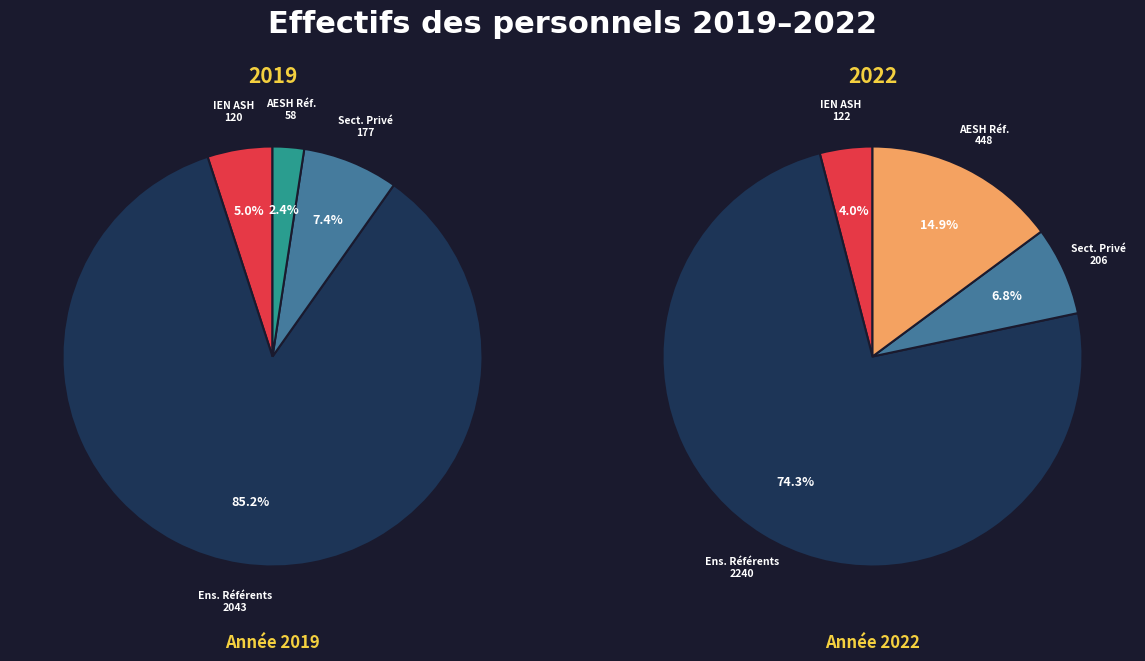

Which category has the smallest portion of the pie?

AESH référents